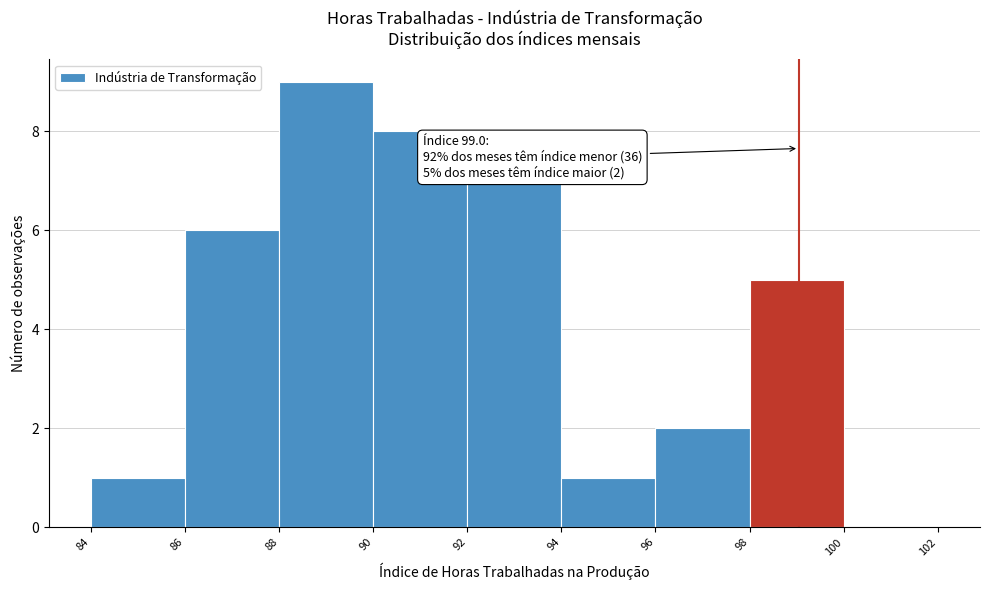

Which range on the x-axis has the tallest bar?

88 to 90